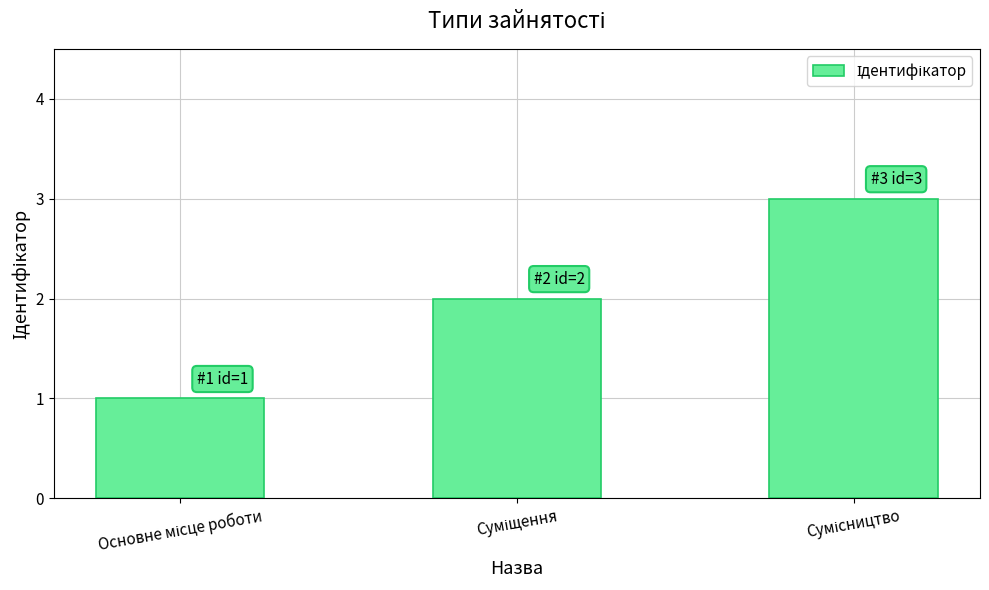

What is the maximum value shown in the chart?

3